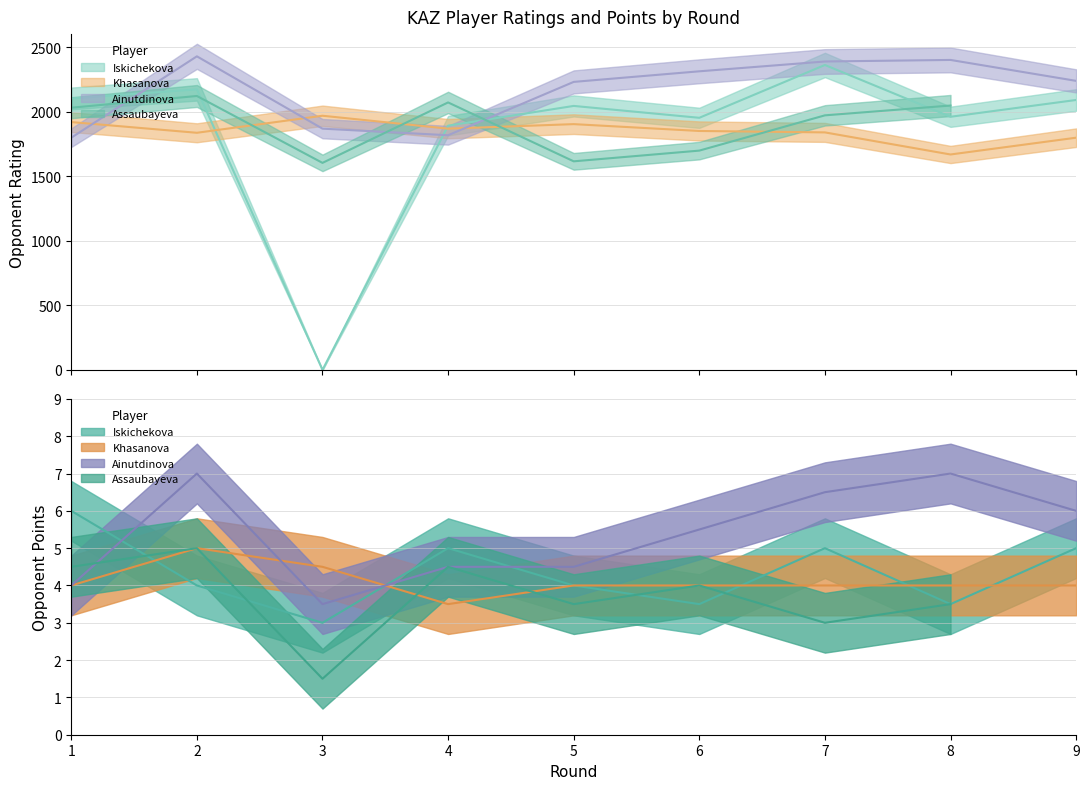

What is the label of the 23rd point from the left?

5